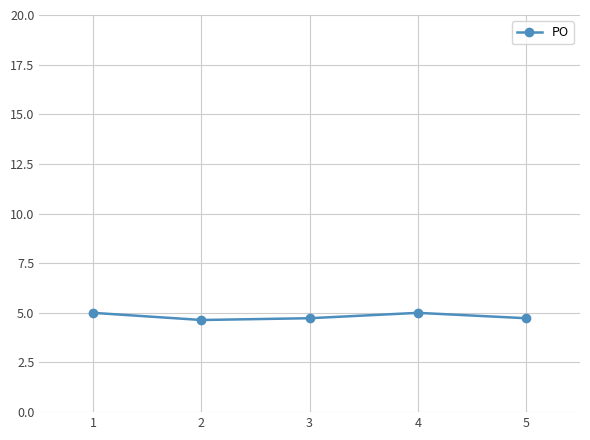

The value at 4 is 6.7. True or false?

False